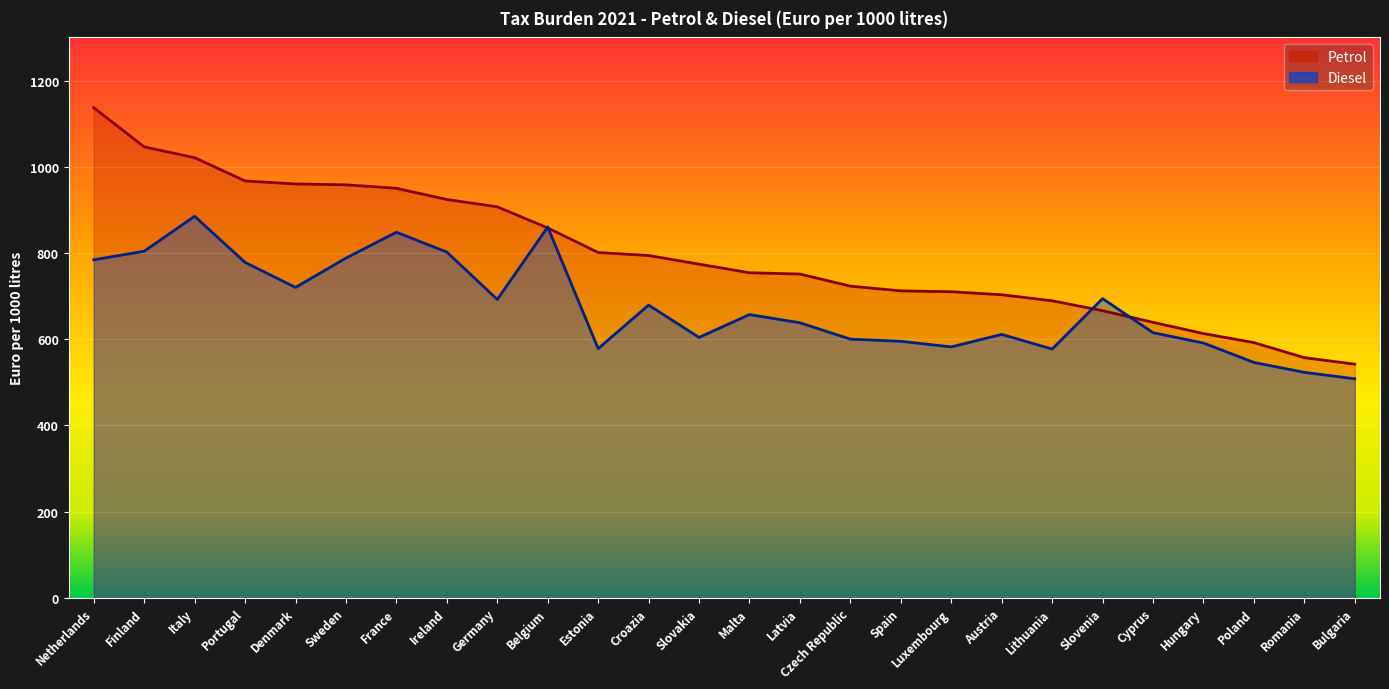

Which category has the highest value across all series?

Netherlands